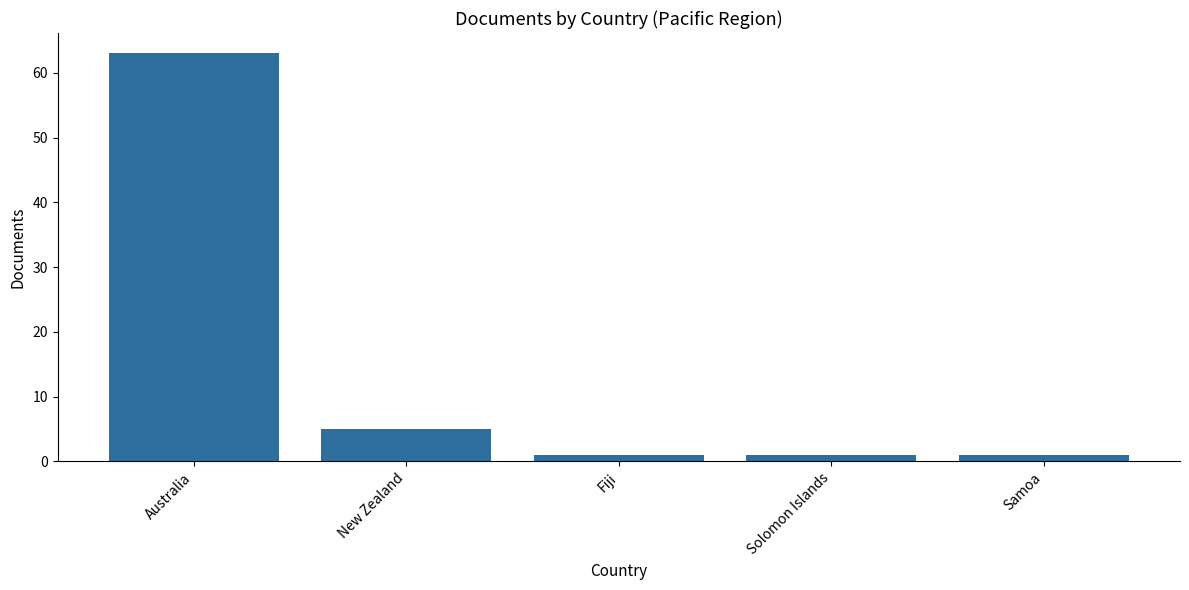

What is the value of the 2nd bar from the left?

5